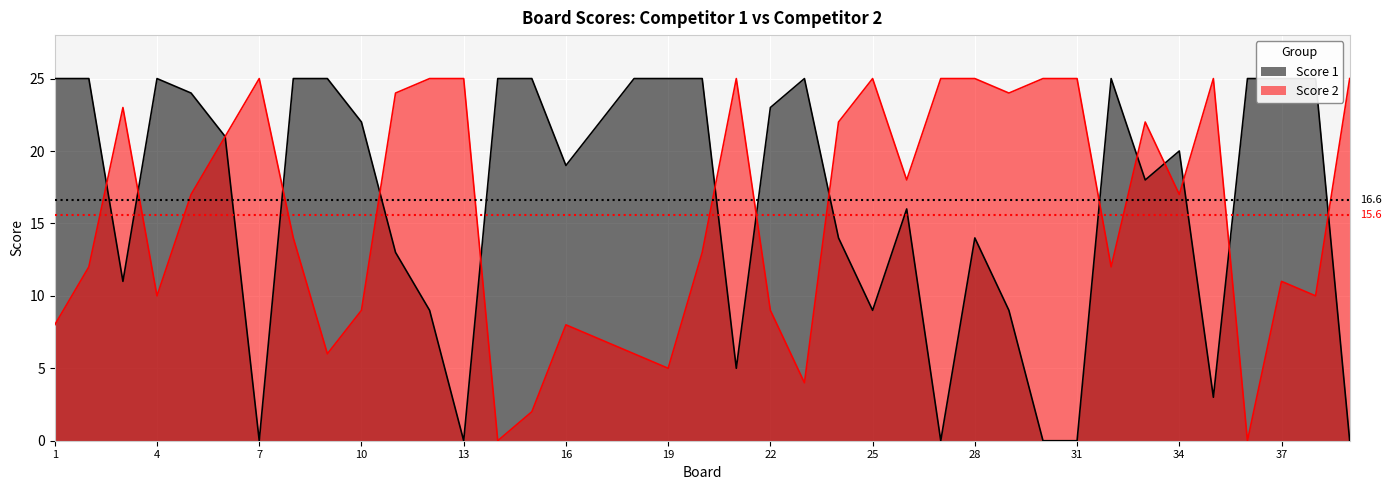

Is it true that Score 1 equals 2 at 21?

False